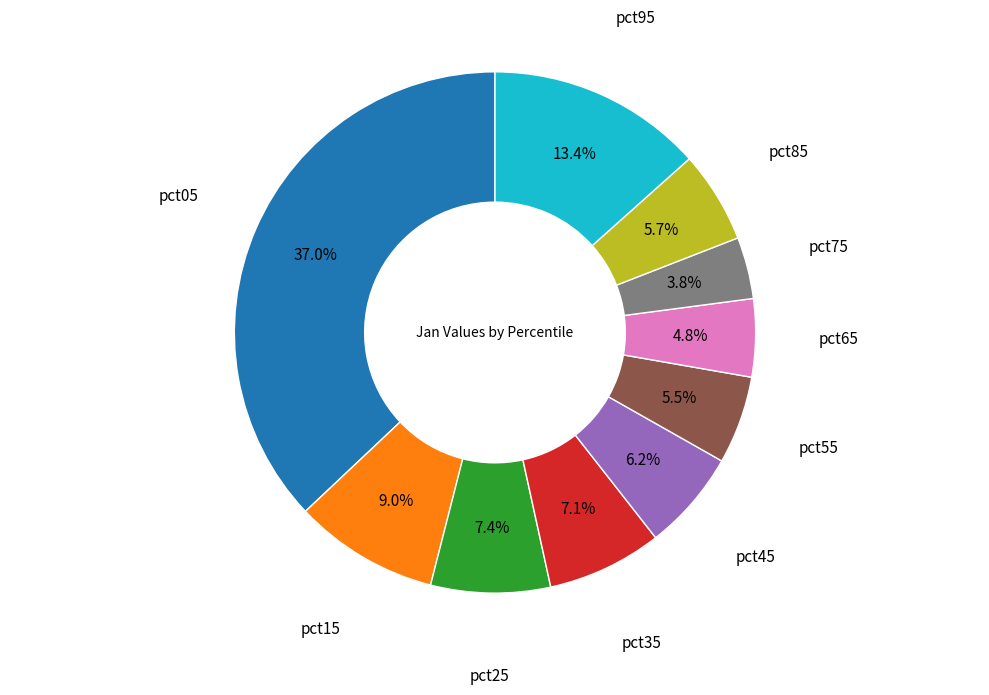

What portion of the pie excludes pct65?

95.2%